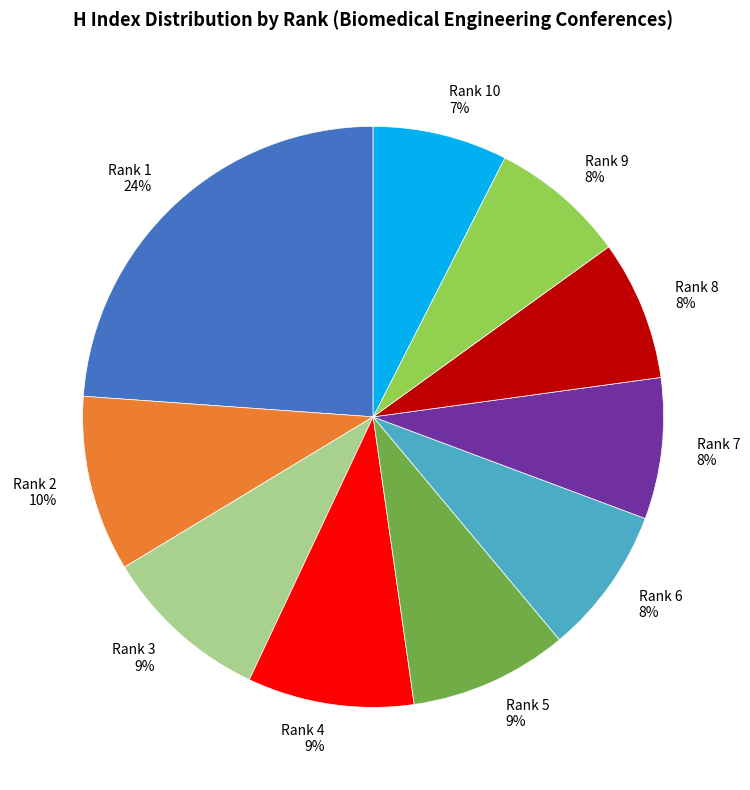

True or false: Rank 1 accounts for 24% of the total.

True